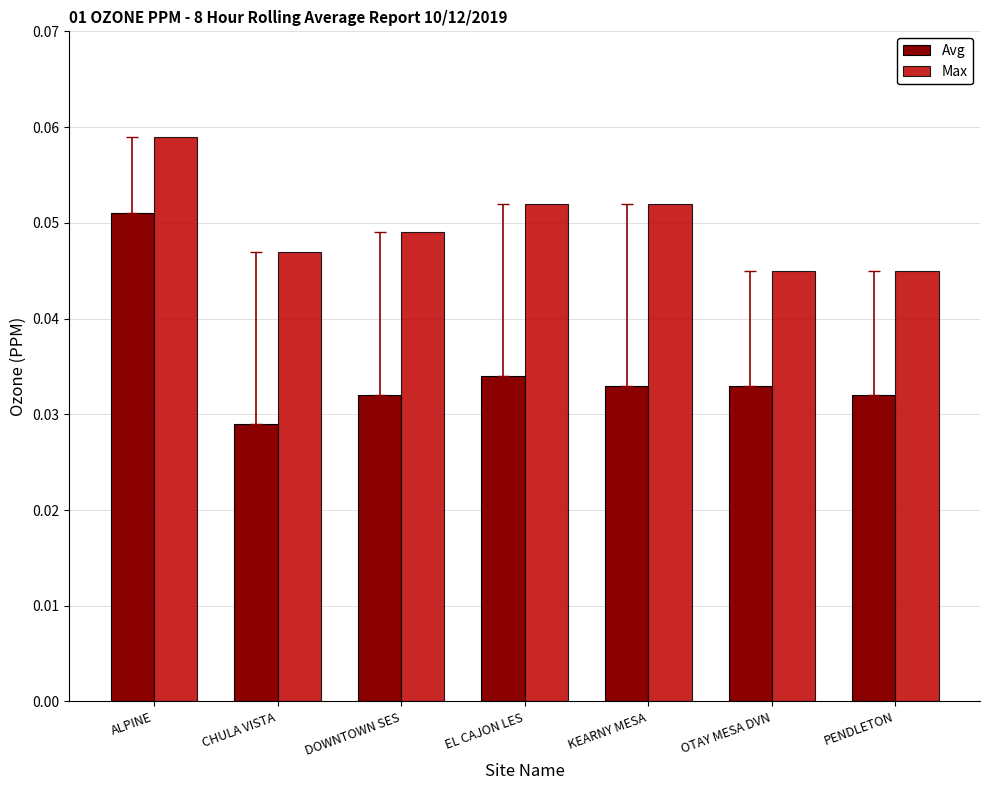

How many Avg values are between 0 and 1?

7